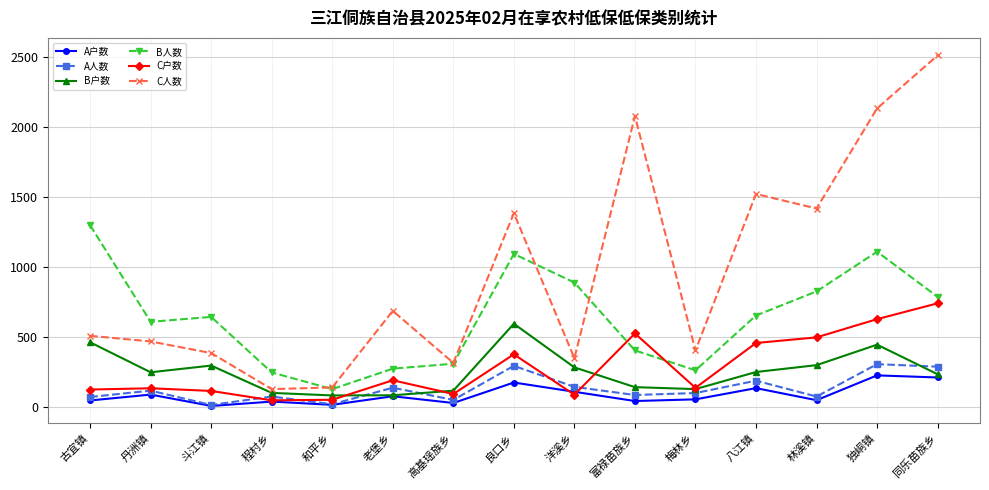

True or false: B人数 has a value of 163 at 程村乡.

False